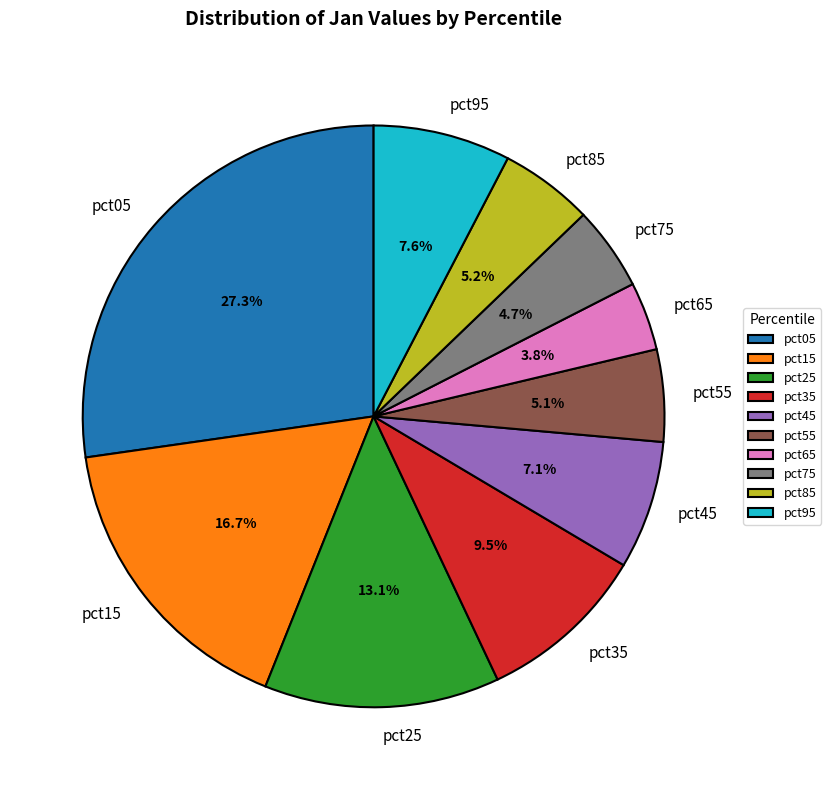

Combined, what portion of the pie is pct95 and pct85?

12.8%